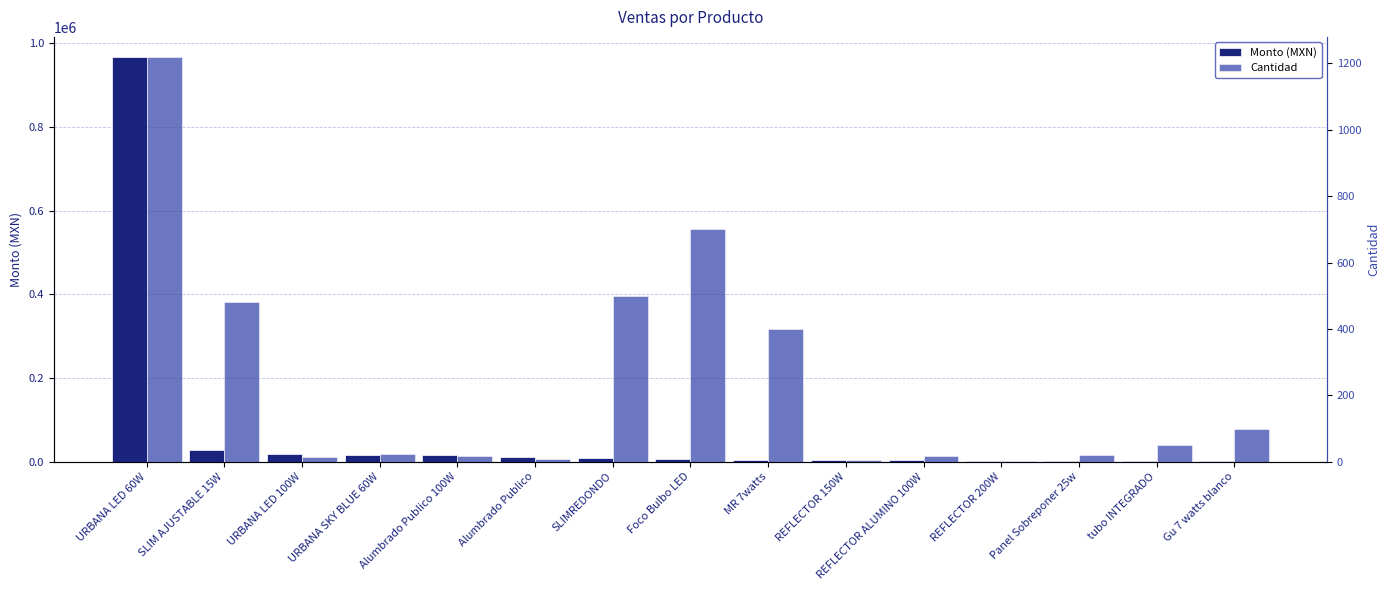

What is the label of the 13th bar from the left?

Panel Sobreponer 25w